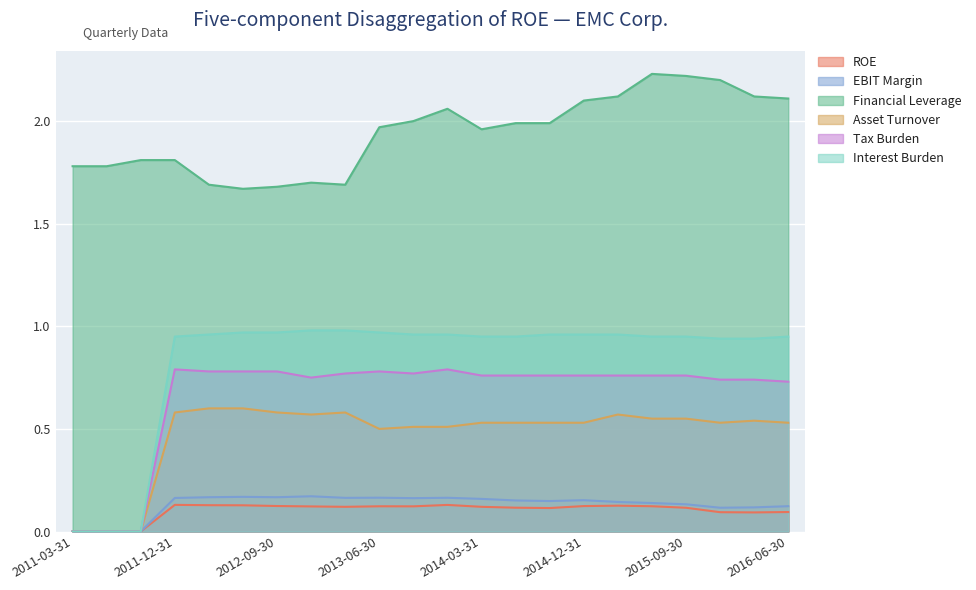

What is the label of the 9th point from the right?

2014-06-30